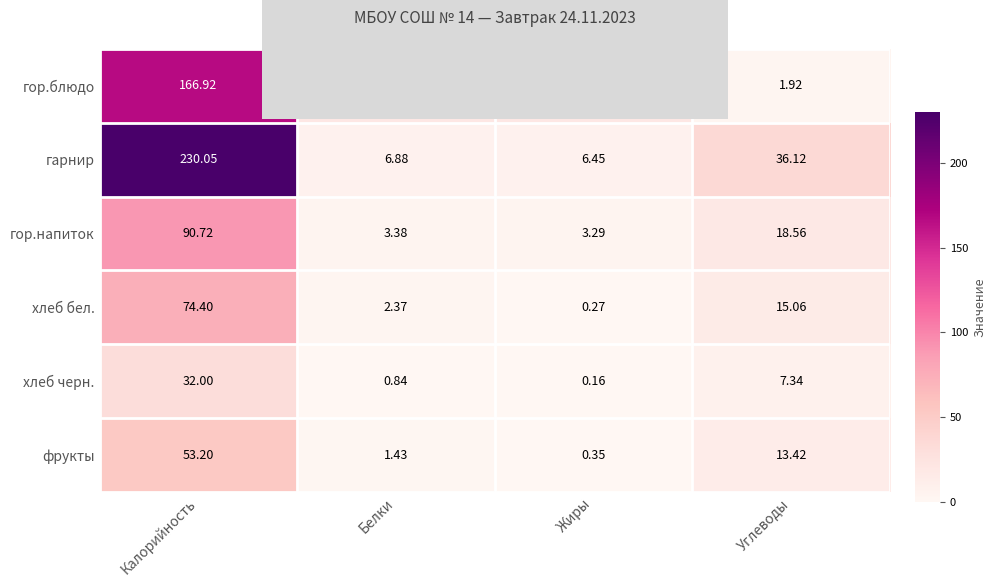

At which category does the chart reach its peak across all series?

Калорийность